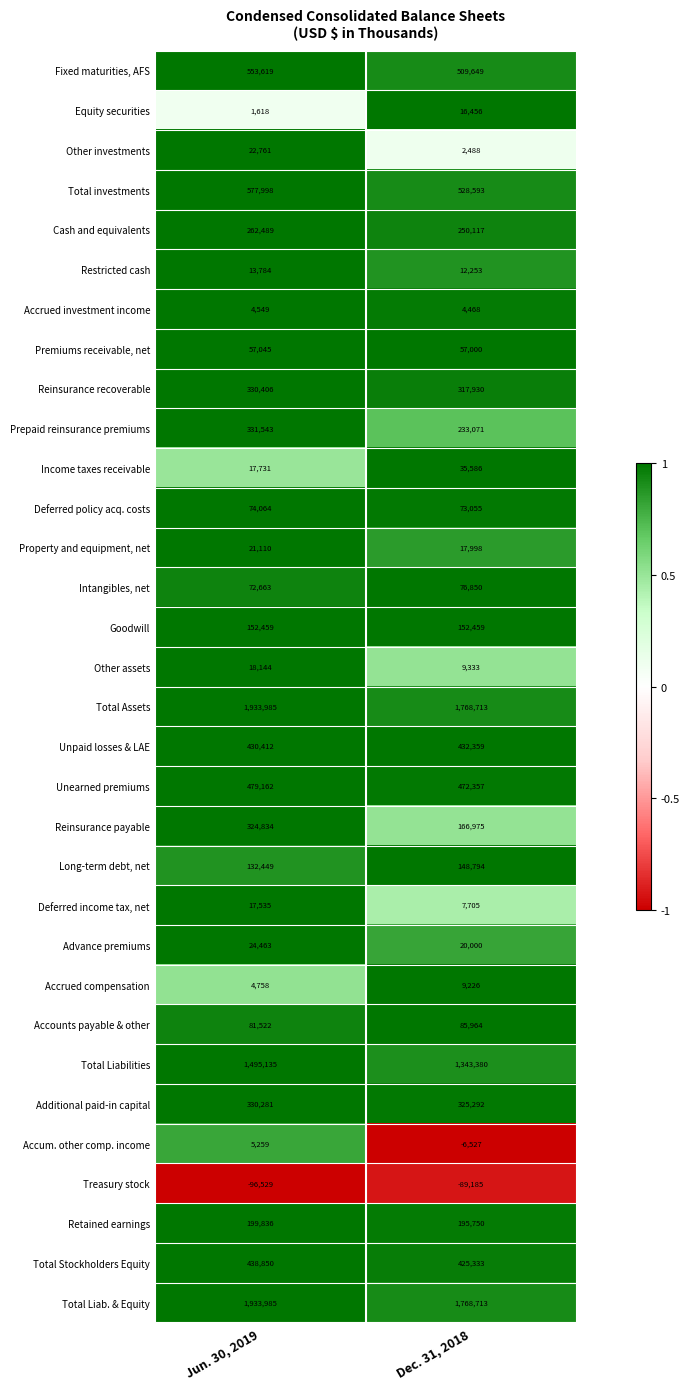

Count the number of categories in the chart.

2